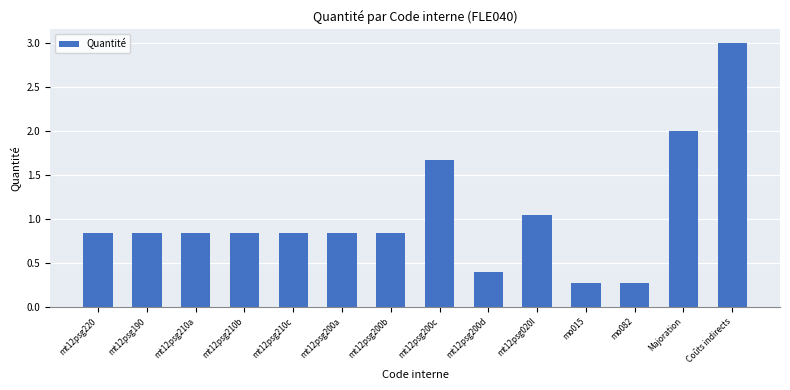

What is the difference between the values at mt12psg210c and mo082?

0.6